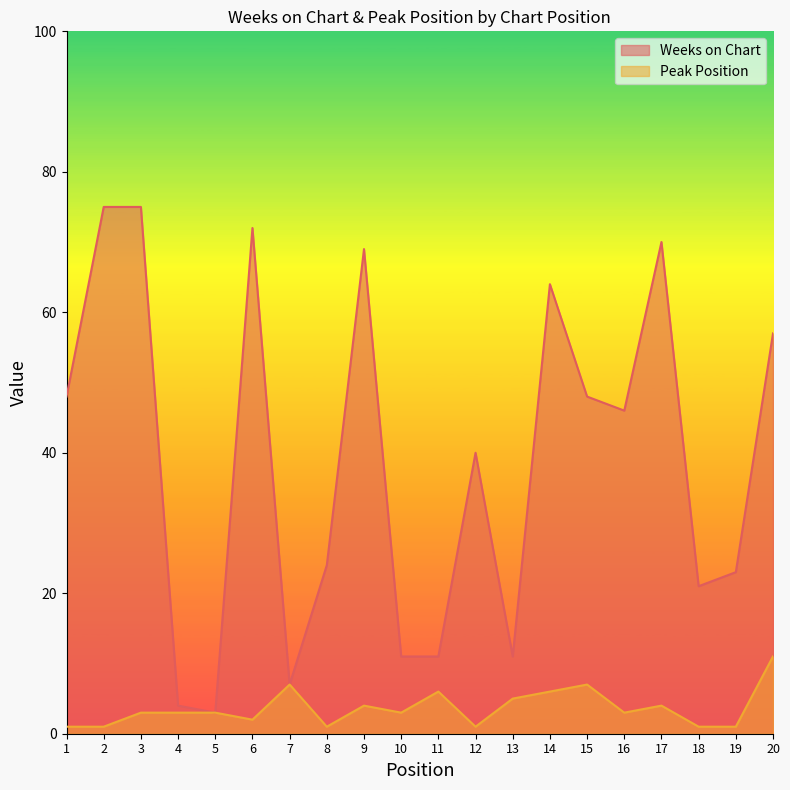

True or false: Weeks on Chart and Peak Position cross at least once.

False